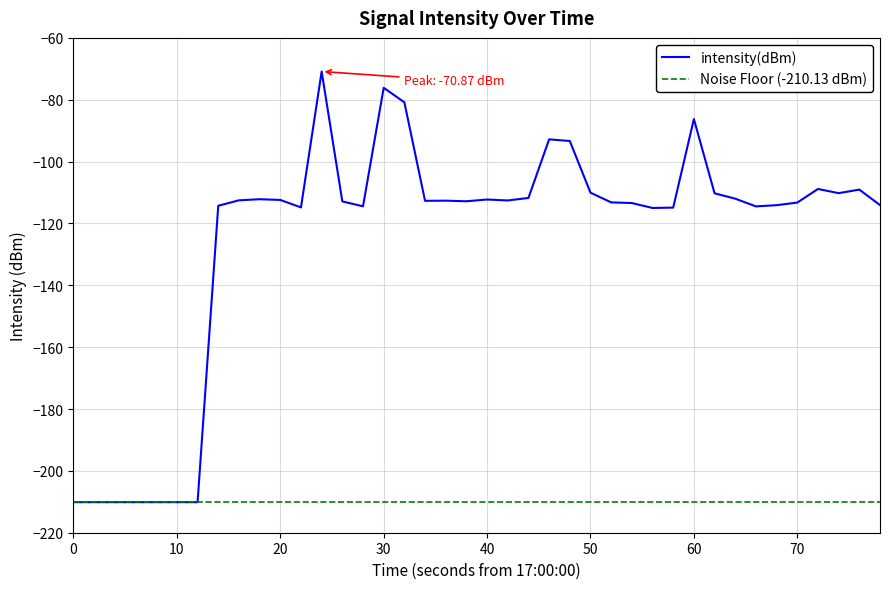

What is the minimum value for intensity(dBm)?

-210.1